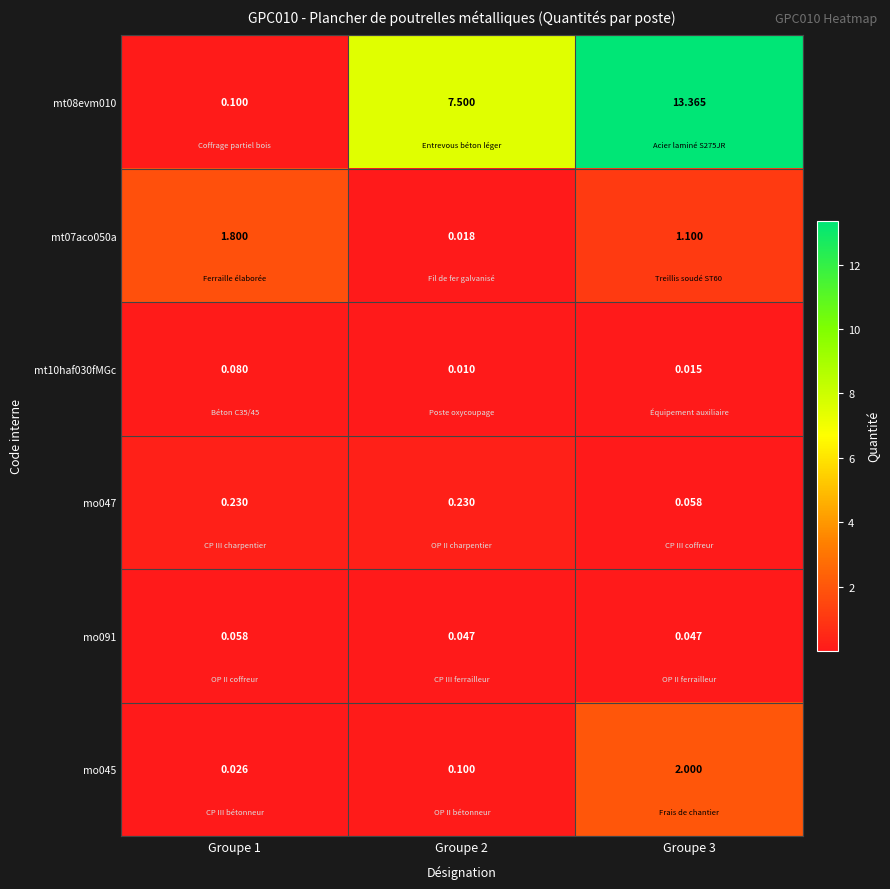

Is the value of mt08evm010 at Groupe 3 greater than the value of mo091 at Groupe 3?

Yes